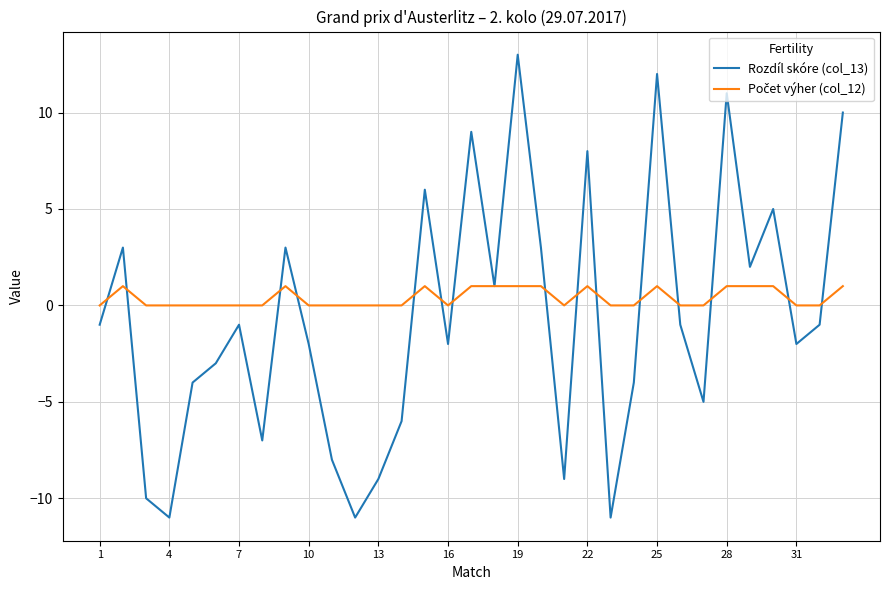

What is the minimum value shown in the chart?

-11